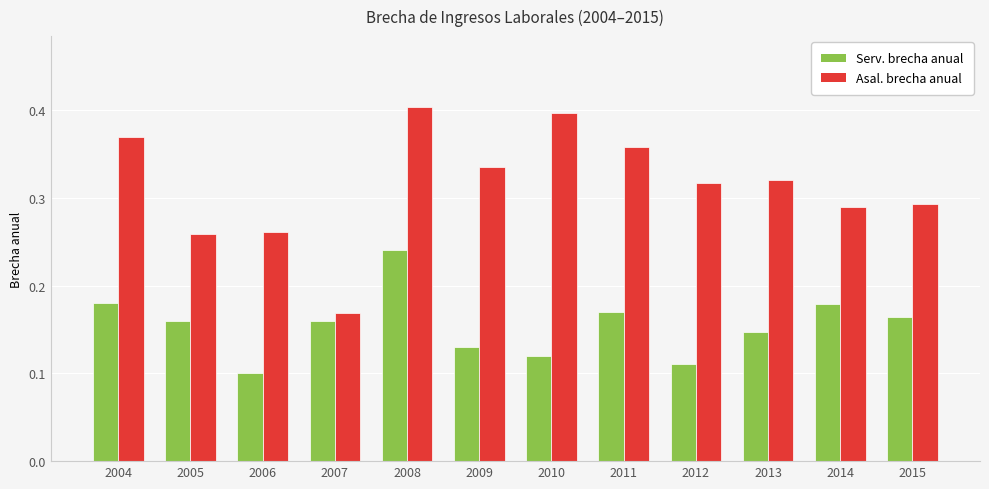

Which series has the largest range (max minus min)?

Asal. brecha anual